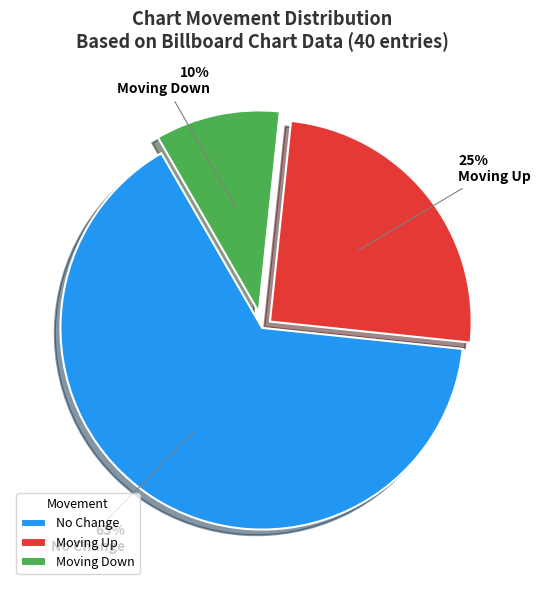

Is the sum of Moving Down and Moving Up greater than half?

No